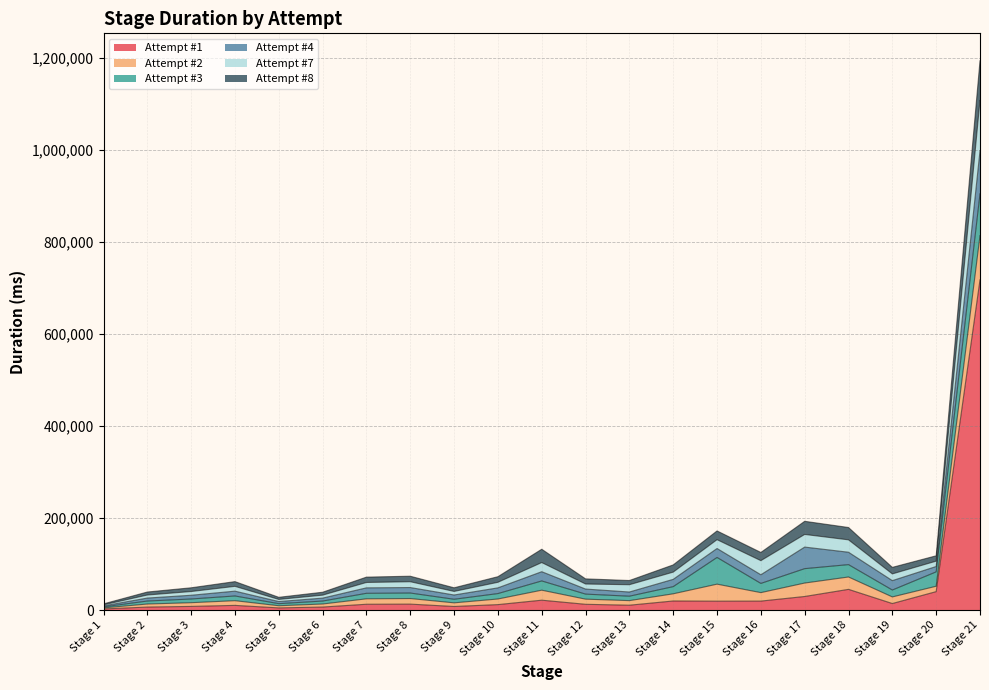

Reading left to right, list all the values displayed in this chart.

Attempt #1: Stage 1=2540	Stage 2=6587	Stage 3=8010	Stage 4=10247	Stage 5=4781	Stage 6=6616	Stage 7=12724	Stage 8=12985	Stage 9=7839	Stage 10=11918	Stage 11=21549	Stage 12=12604	Stage 13=10630	Stage 14=19809	Stage 15=19407	Stage 16=19566	Stage 17=29592	Stage 18=45095	Stage 19=14270	Stage 20=40159	Stage 21=718103
Attempt #2: Stage 1=2246	Stage 2=6614	Stage 3=8077	Stage 4=10219	Stage 5=4676	Stage 6=6611	Stage 7=11795	Stage 8=12144	Stage 9=7922	Stage 10=12206	Stage 11=21741	Stage 12=11190	Stage 13=9952	Stage 14=15612	Stage 15=37003	Stage 16=18423	Stage 17=29237	Stage 18=26894	Stage 19=14361	Stage 20=11715	Stage 21=96045
Attempt #3: Stage 1=2207	Stage 2=6508	Stage 3=8064	Stage 4=10258	Stage 5=4531	Stage 6=6433	Stage 7=11991	Stage 8=11989	Stage 9=7803	Stage 10=11804	Stage 11=20129	Stage 12=10966	Stage 13=9642	Stage 14=15603	Stage 15=58081	Stage 16=20022	Stage 17=31298	Stage 18=26913	Stage 19=15011	Stage 20=31284	Stage 21=91036
Attempt #4: Stage 1=2177	Stage 2=6483	Stage 3=8111	Stage 4=10474	Stage 5=4617	Stage 6=6402	Stage 7=11868	Stage 8=11925	Stage 9=9281	Stage 10=12421	Stage 11=20059	Stage 12=10977	Stage 13=9111	Stage 14=15834	Stage 15=19457	Stage 16=18837	Stage 17=46923	Stage 18=26921	Stage 19=20393	Stage 20=11662	Stage 21=93692
Attempt #7: Stage 1=2184	Stage 2=6573	Stage 3=8095	Stage 4=10430	Stage 5=4575	Stage 6=6398	Stage 7=11702	Stage 8=12629	Stage 9=7728	Stage 10=12091	Stage 11=19867	Stage 12=10935	Stage 13=15835	Stage 14=15691	Stage 15=19176	Stage 16=30616	Stage 17=27452	Stage 18=26922	Stage 19=14634	Stage 20=11582	Stage 21=109387
Attempt #8: Stage 1=2183	Stage 2=6542	Stage 3=8180	Stage 4=10321	Stage 5=4664	Stage 6=6417	Stage 7=11647	Stage 8=12021	Stage 9=7960	Stage 10=12221	Stage 11=29005	Stage 12=11257	Stage 13=9154	Stage 14=15761	Stage 15=19055	Stage 16=17915	Stage 17=28624	Stage 18=26888	Stage 19=14279	Stage 20=11713	Stage 21=86248